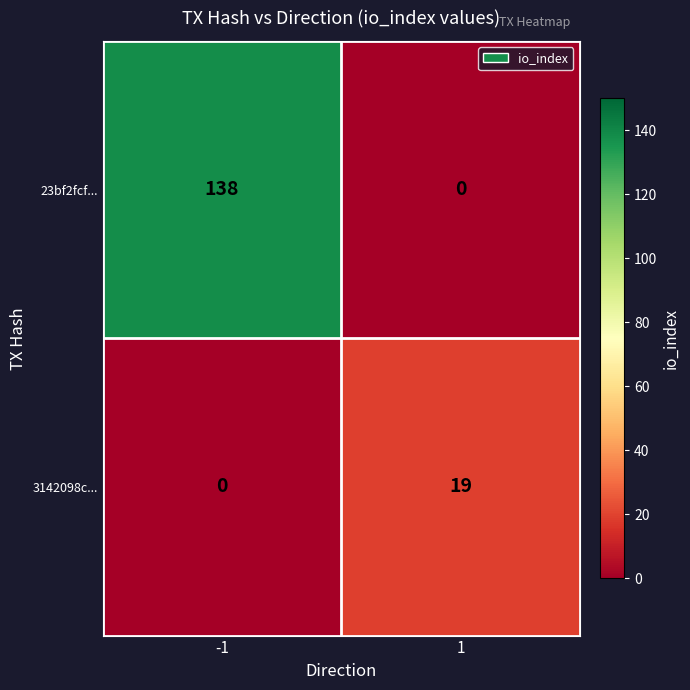

How many categories are shown in the chart?

2